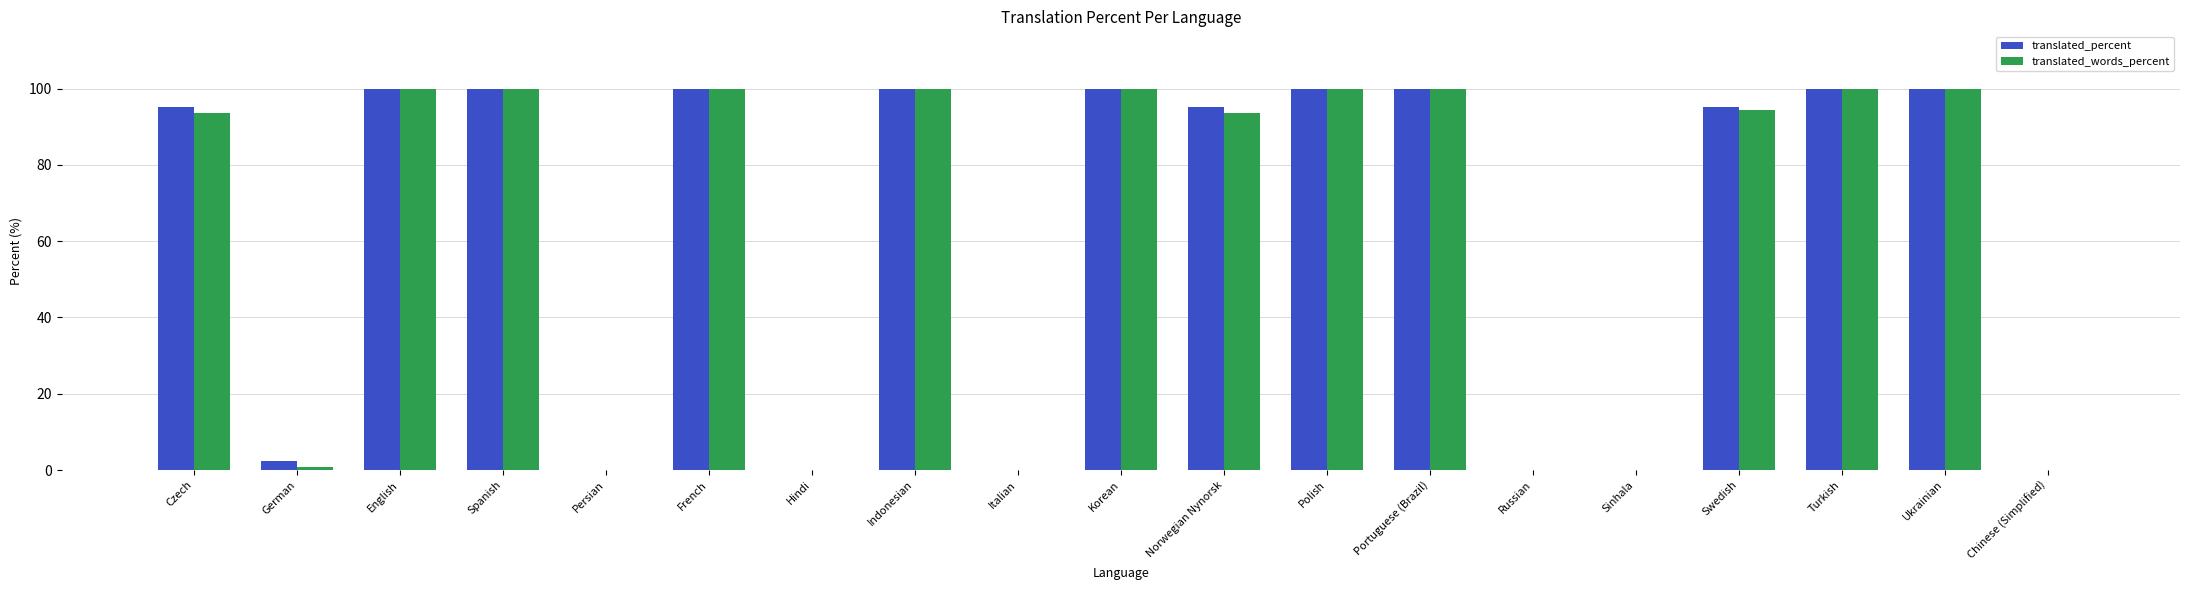

Are the bars grouped side by side (vs. stacked)?

Yes